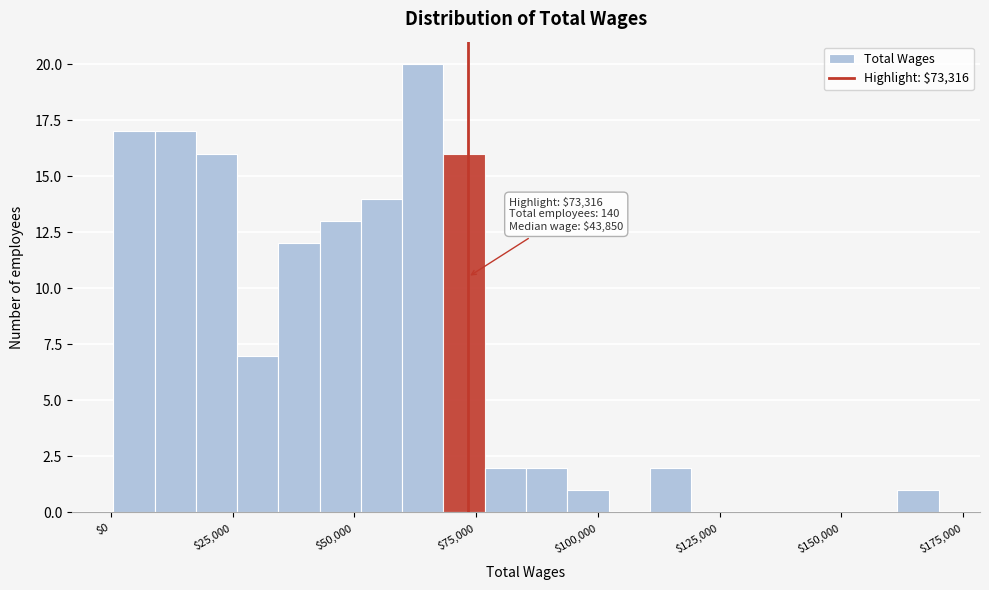

Read against the x-axis, roughly where is the centre of the tallest bar?

65000